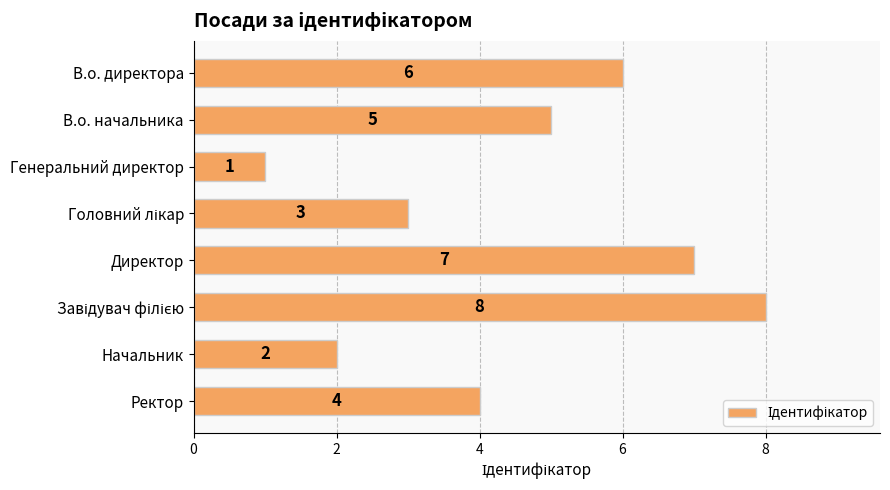

What is the sum of all values?

36